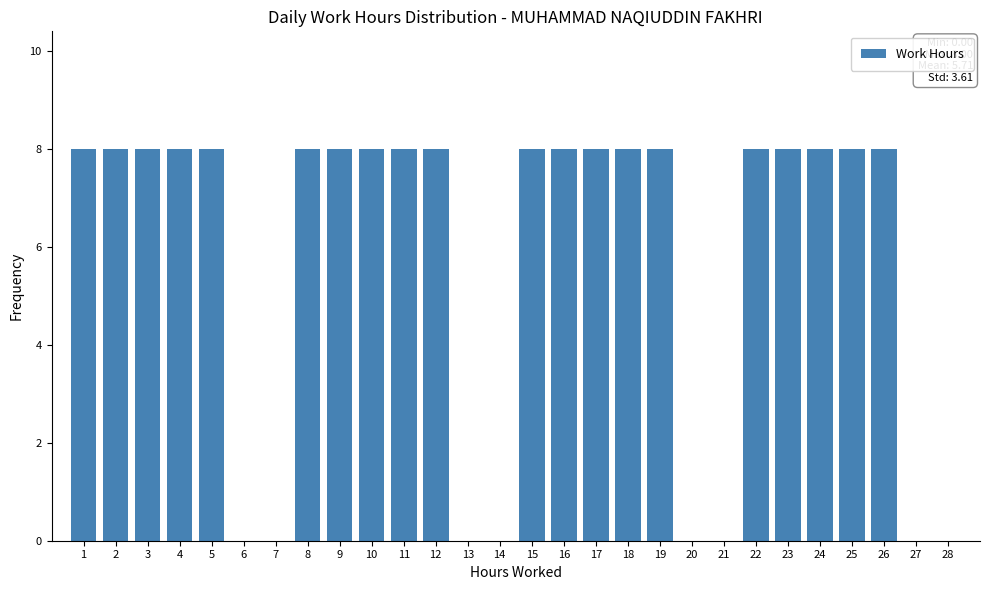

Reading right to left, extract all data points from this chart.

28=0	27=0	26=8	25=8	24=8	23=8	22=8	21=0	20=0	19=8	18=8	17=8	16=8	15=8	14=0	13=0	12=8	11=8	10=8	9=8	8=8	7=0	6=0	5=8	4=8	3=8	2=8	1=8